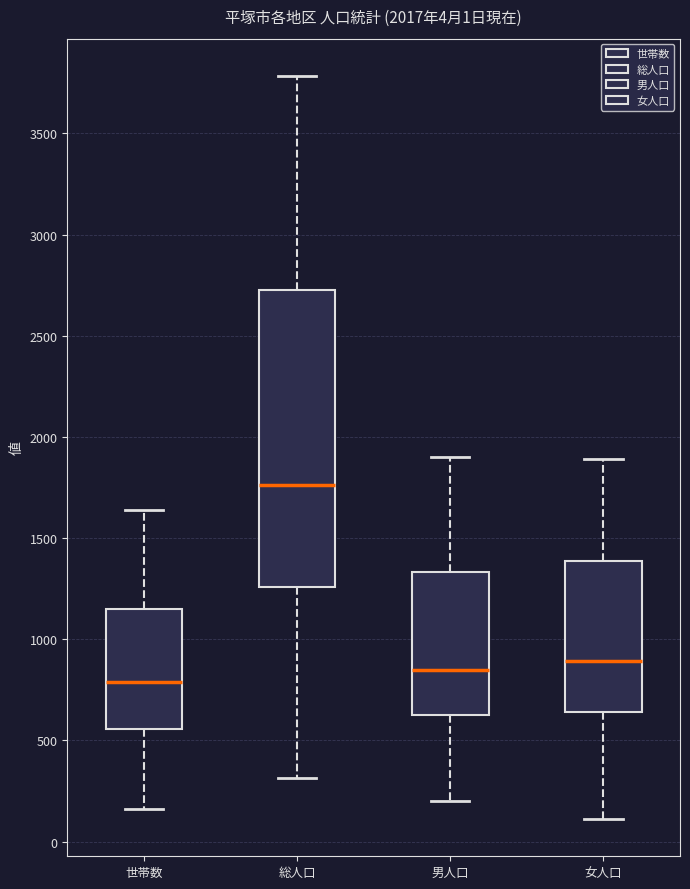

Where does the upper whisker of the box for 女人口 end on the y-axis? The values are not printed on the chart, so give them approximately, as read against the axis.

1900